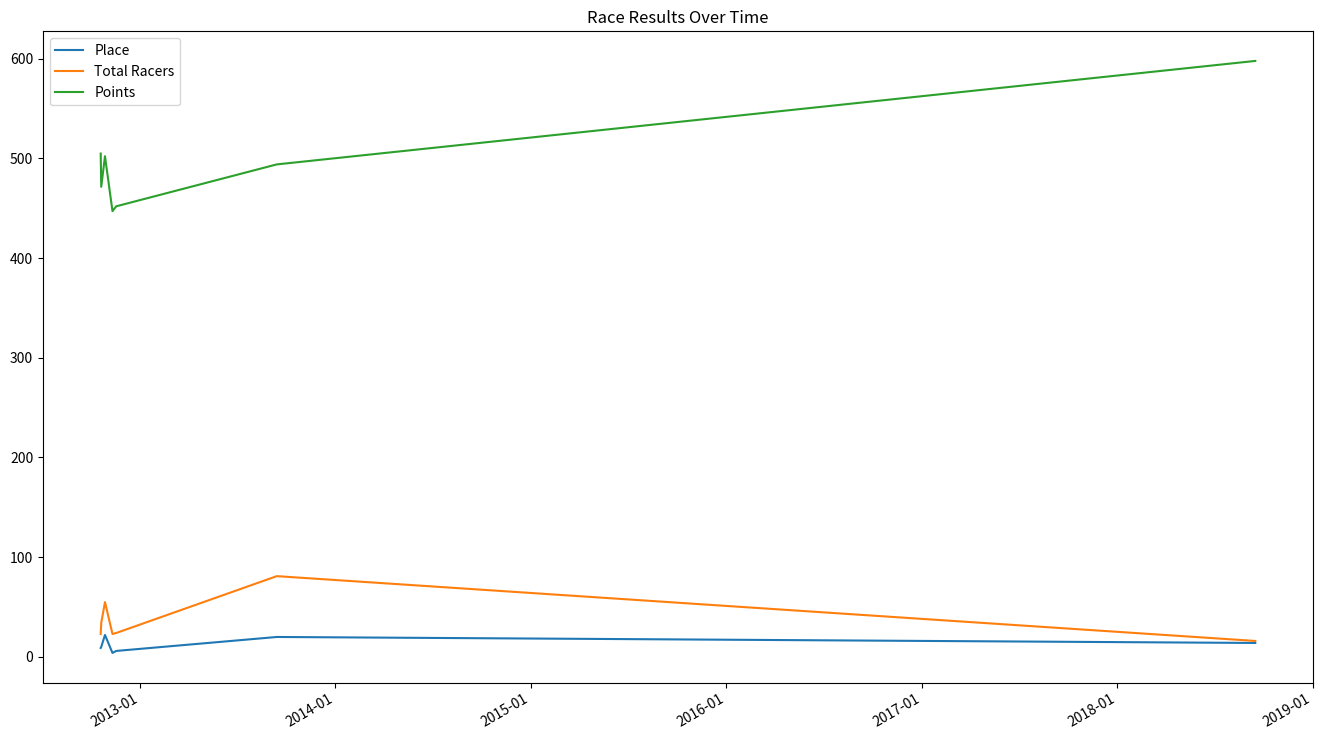

What is the difference between the second highest and second lowest values in the Place series?

14.0